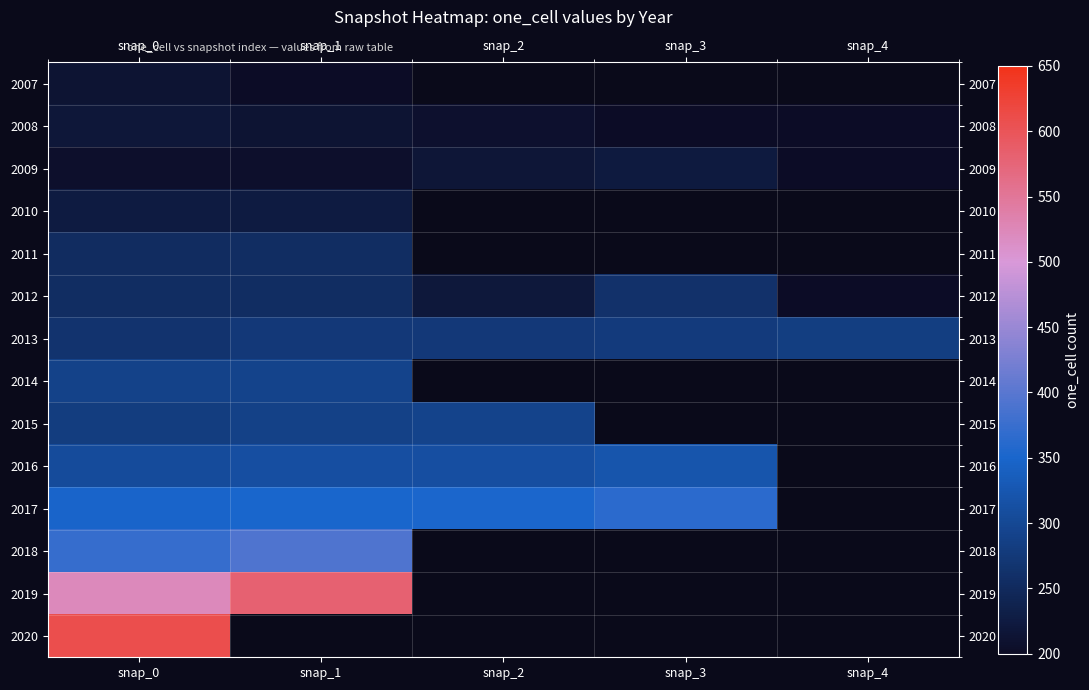

At which category does the chart reach its peak across all series?

snap_0